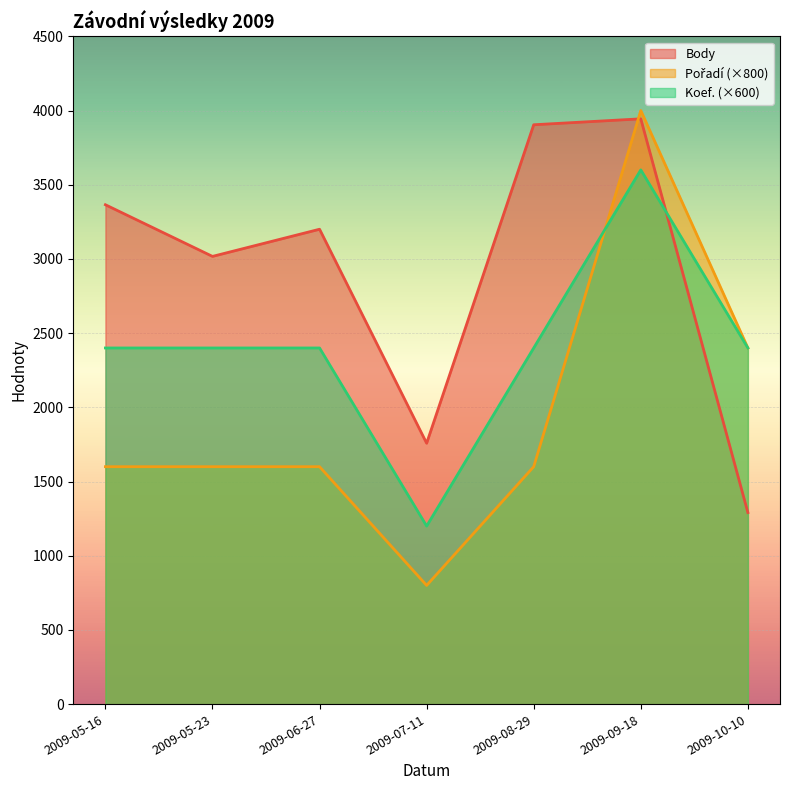

How many values in the Body series are below 3200?

3